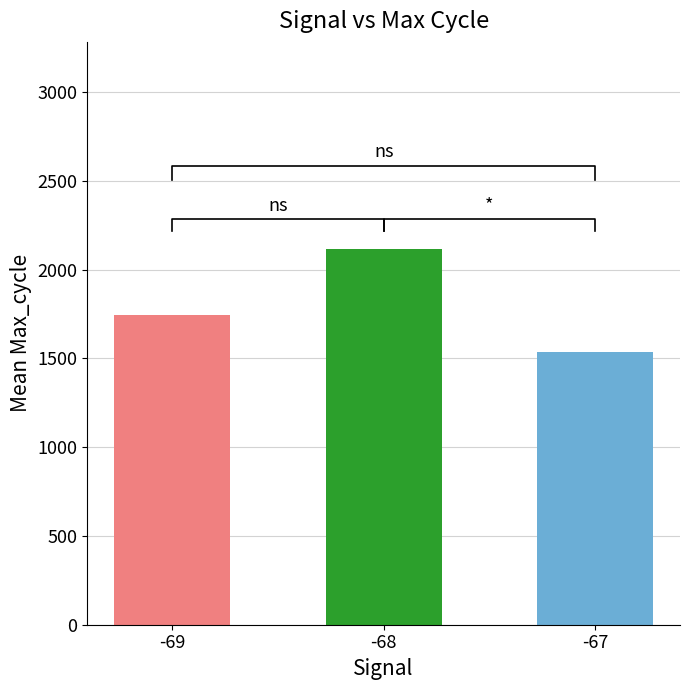

Reading left to right, transcribe all the data shown in this chart.

-69=1743.9	-68=2117.8	-67=1537.5